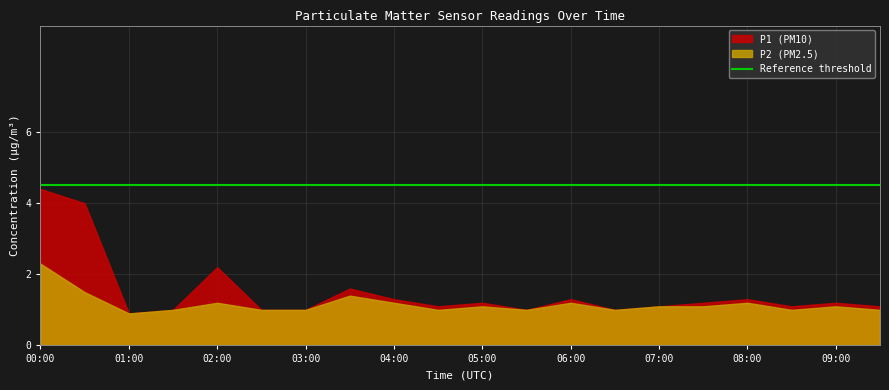

Where is the first local minimum for P2?

01:00